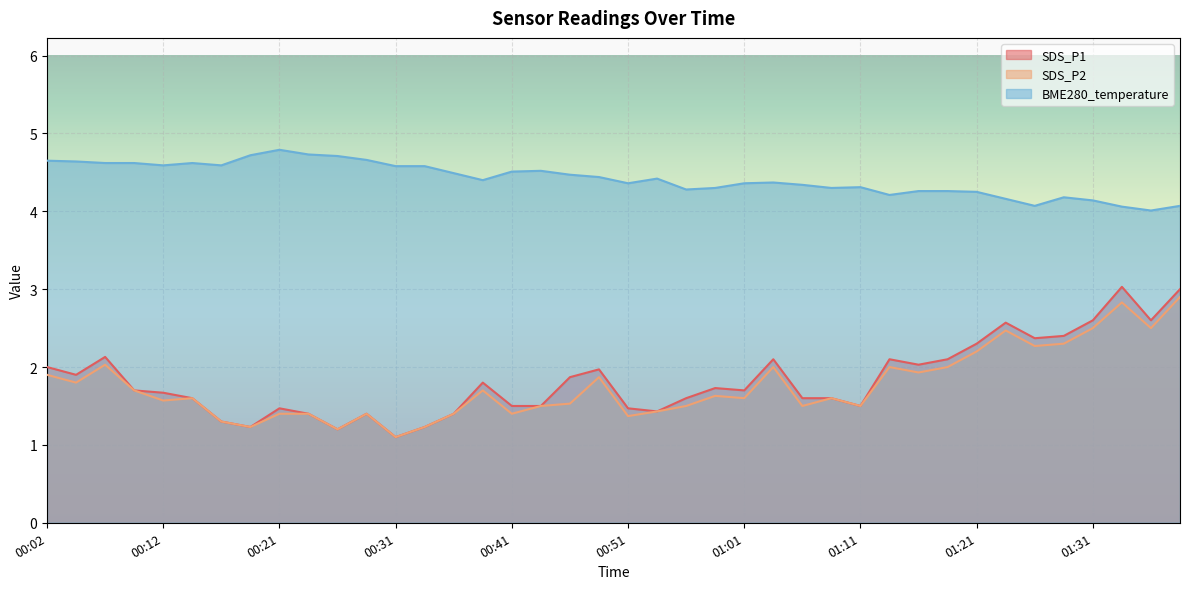

Which has a higher value, 01:03 or 00:29?

01:03